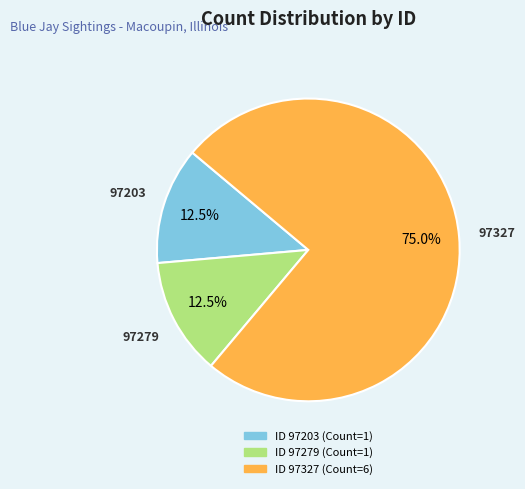

Is there any slice that represents more than half of the pie?

Yes